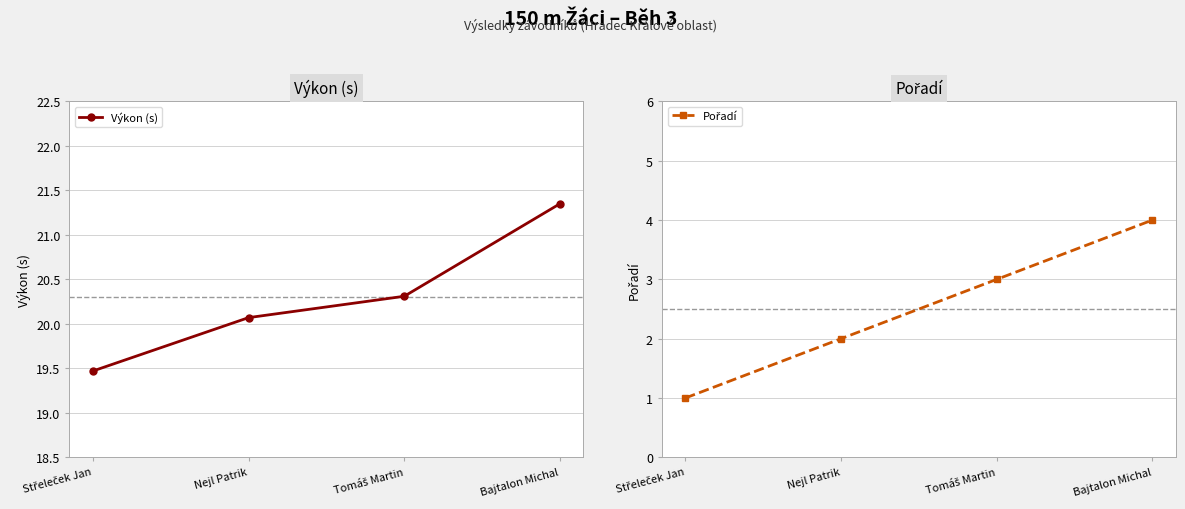

What is the lowest value of the Pořadí series?

1.0